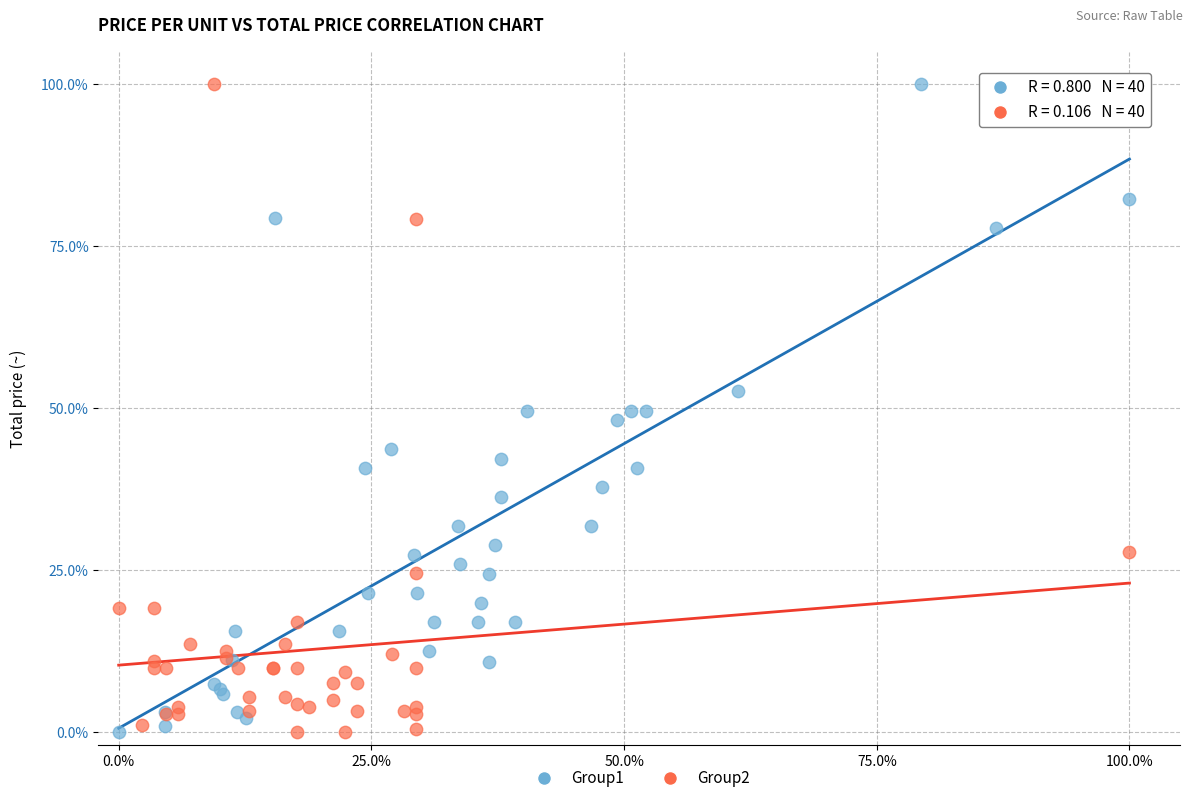

What are all the series names shown in the legend?

Group1, Group2